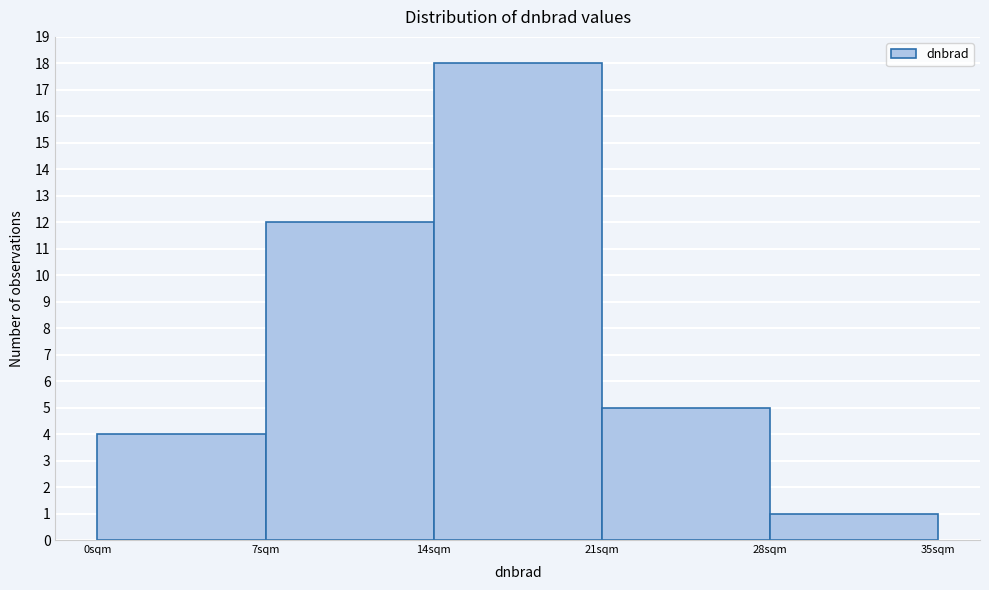

How tall is the bar that spans 28 to 35 on the x-axis? The values are not printed on the chart, so give them approximately, as read against the axis.

1